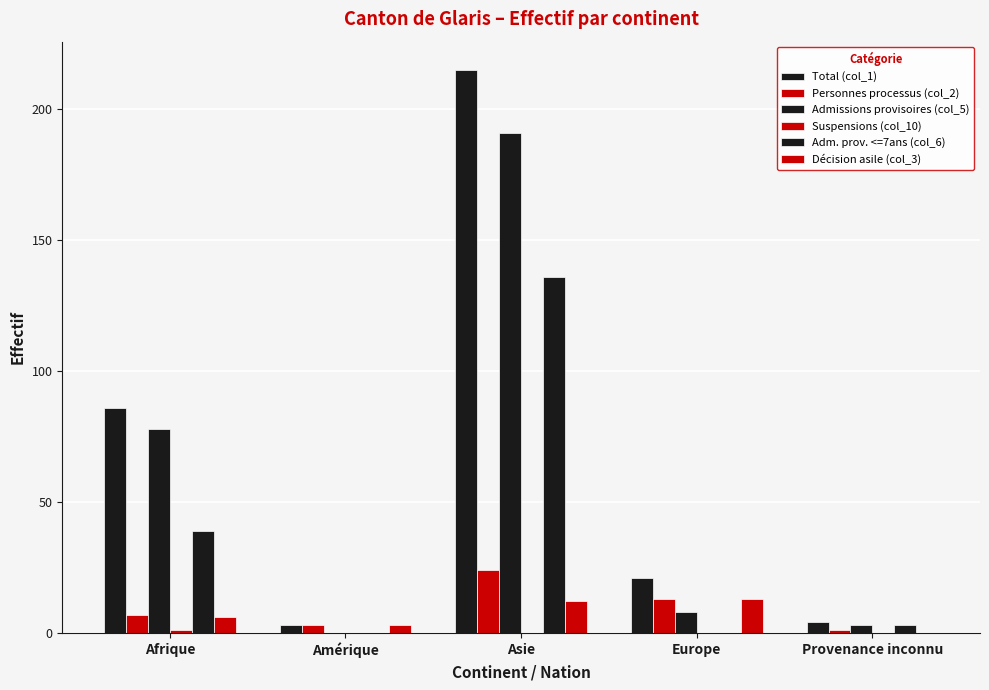

Where does the Admissions provisoires (col_5) series first go above 8?

Afrique